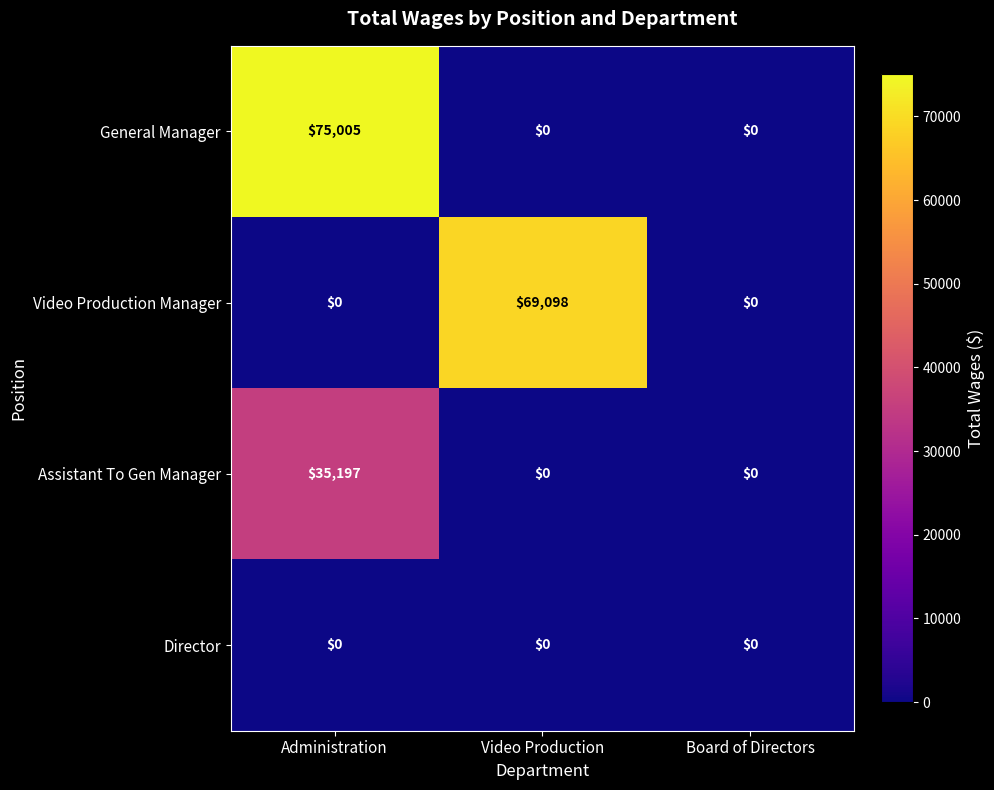

The value of Video Production Manager at Administration is 0. True or false?

True